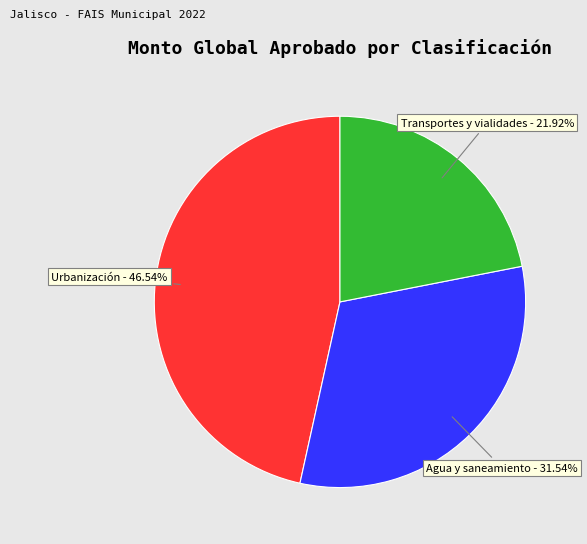

Is there a majority slice in this chart?

No